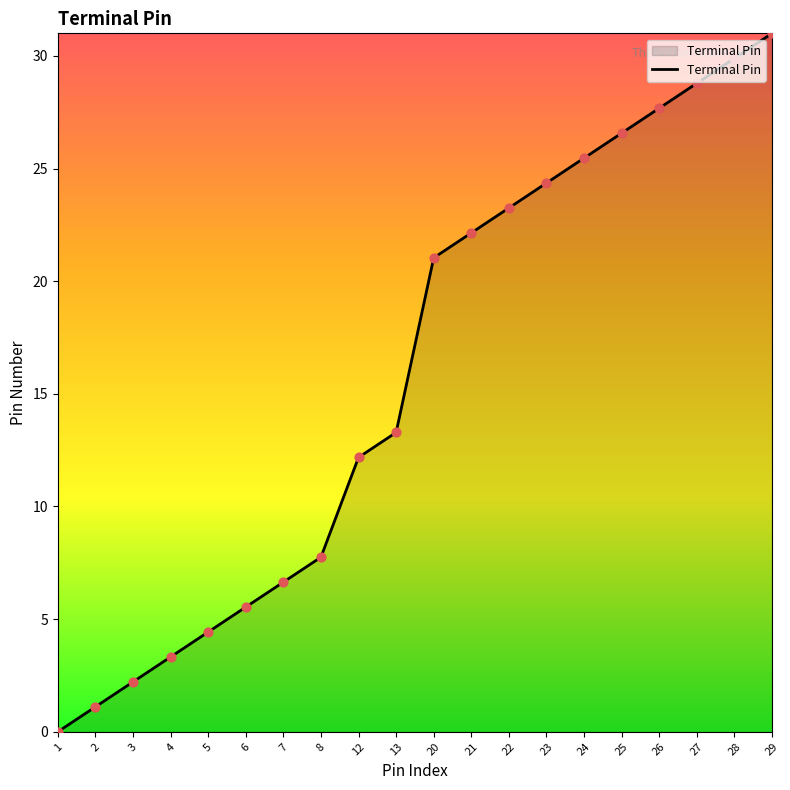

Which has a higher value, 25 or 22?

25